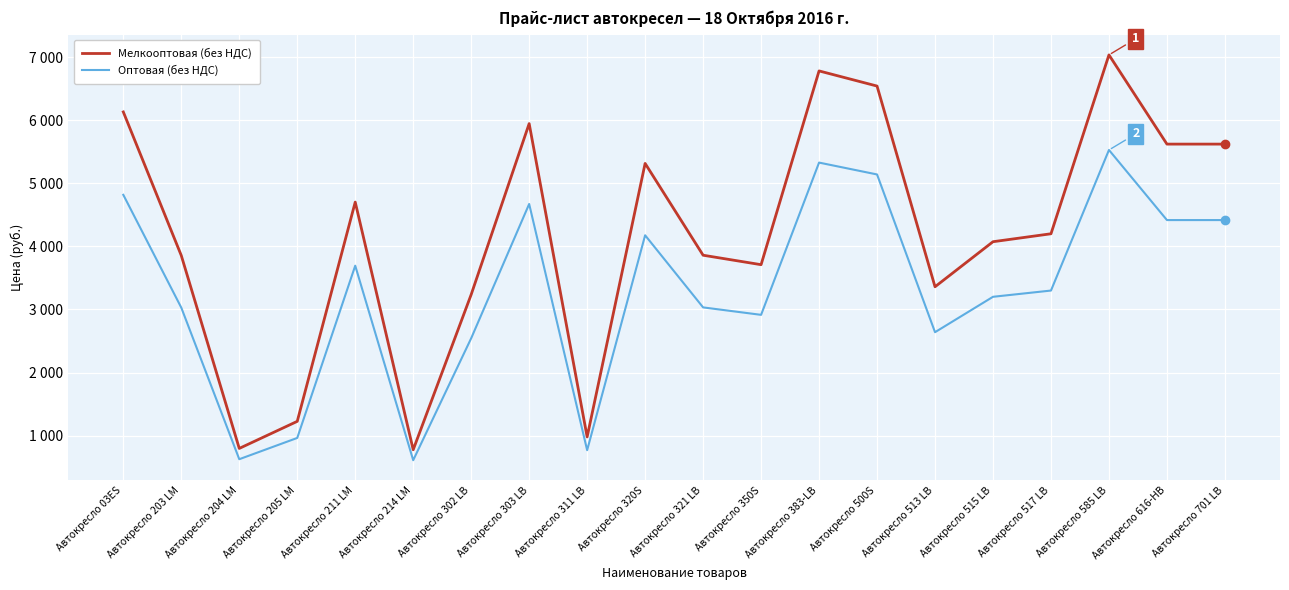

What is the greatest value displayed?

7035